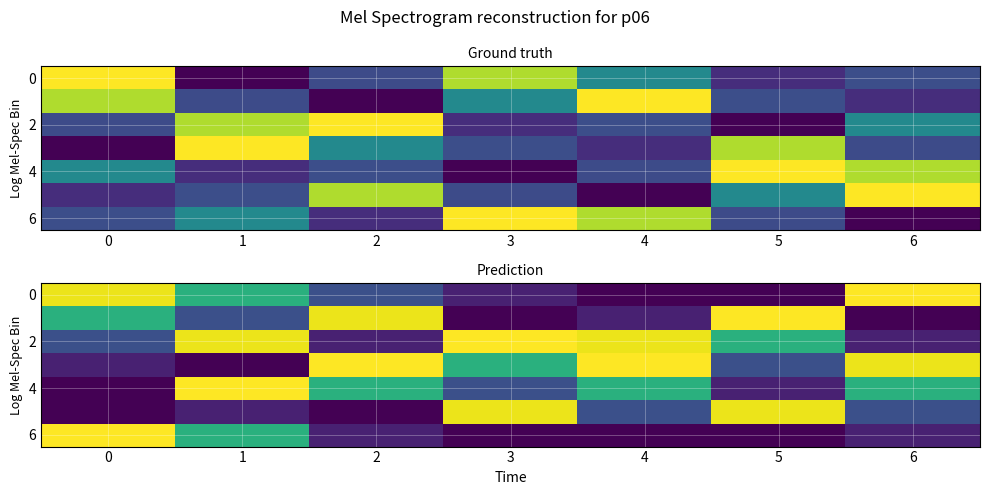

What is the sum of all 2 values?

17.4